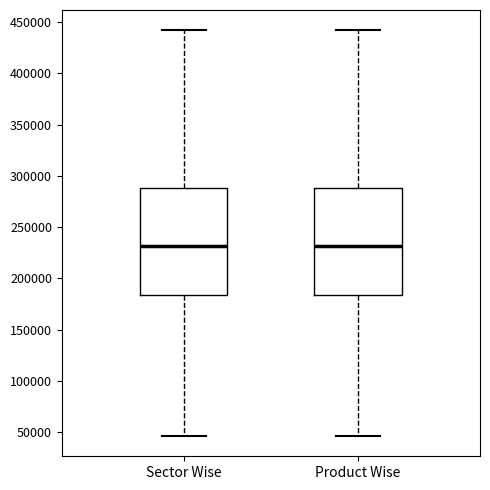

Reading left to right, read every box against the y-axis: the position of its median line, the range the box covers, and the ends of its whiskers. The values are not printed on the chart, so give them approximately, as read against the axis.

Sector Wise: median 230000, box 185000 to 290000, whiskers 45000 to 440000
Product Wise: median 230000, box 185000 to 290000, whiskers 45000 to 440000